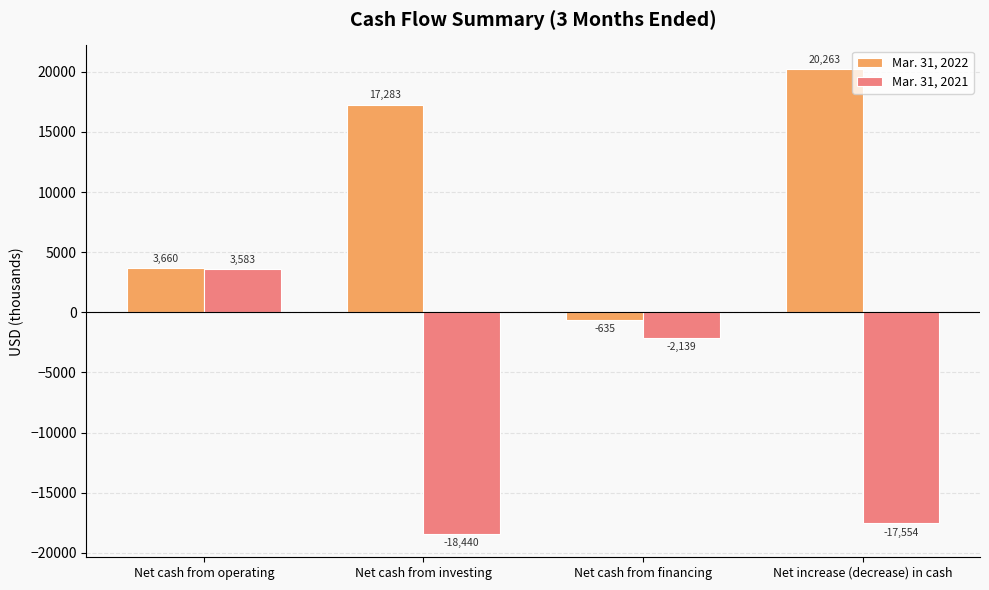

Reading right to left, extract all data points from this chart.

Mar. 31, 2022: 20263	-635	17283	3660
Mar. 31, 2021: -17554	-2139	-18440	3583